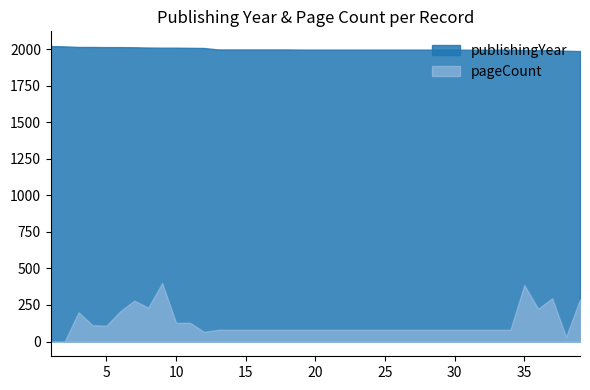

What is the sum of the publishingYear values at 33 and 26?

3995